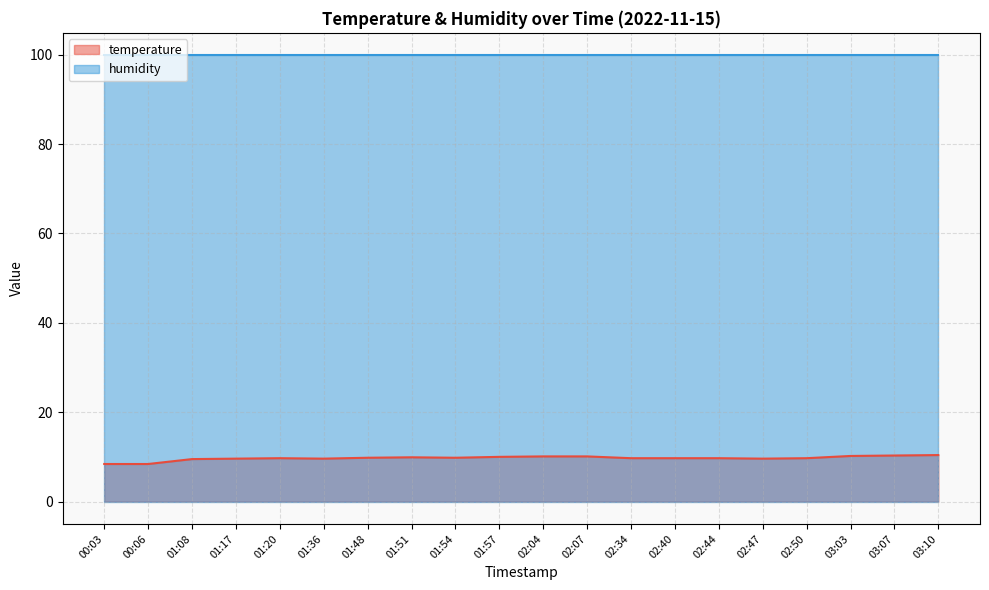

What is the average value?

9.7